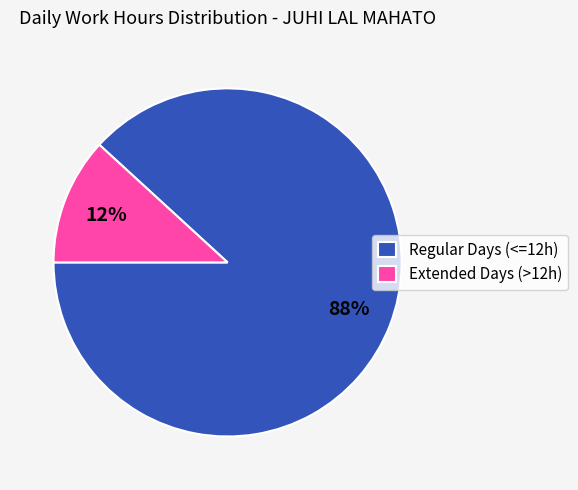

Do Extended Days (>12h) and Regular Days (<=12h) together represent more than half of the pie?

Yes